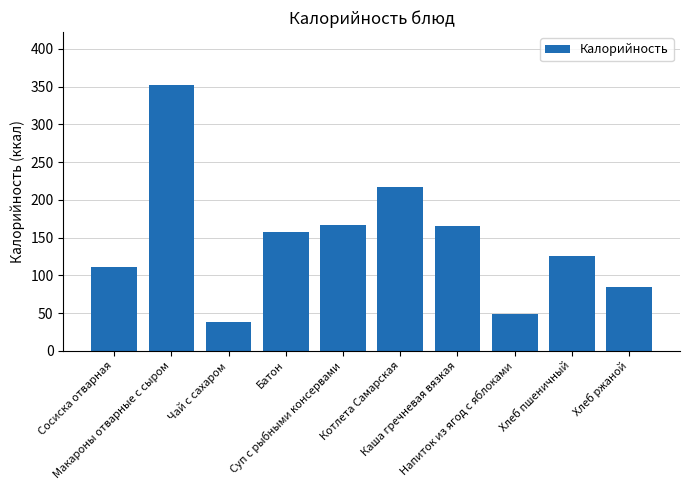

The chart shows a value of 82 at Батон. True or false?

False